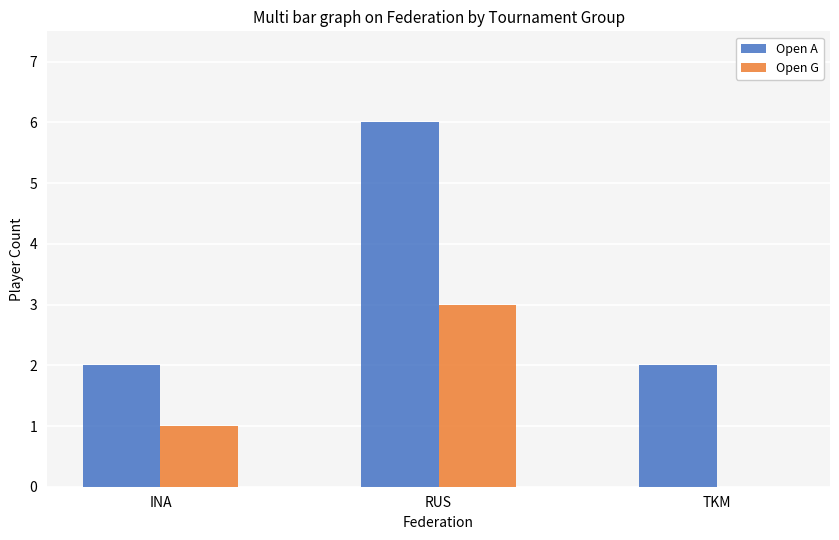

Which series has the largest total across all categories?

Open A